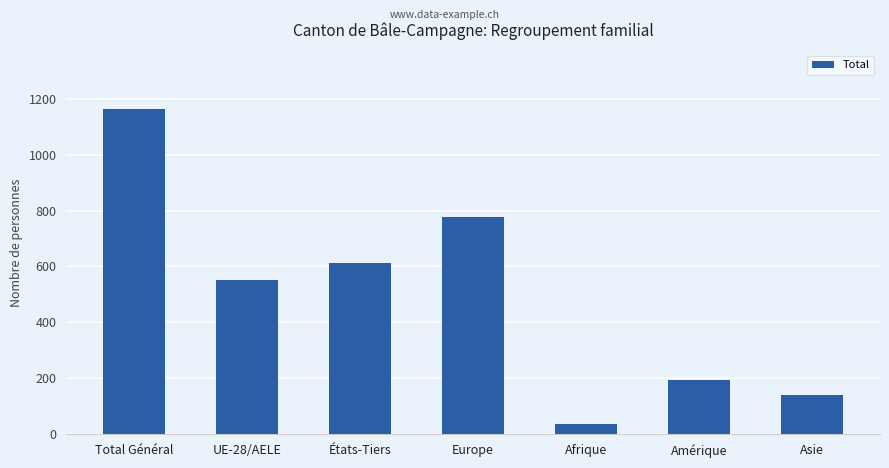

Reading right to left, extract all data points from this chart.

139	195	36	778	611	552	1163